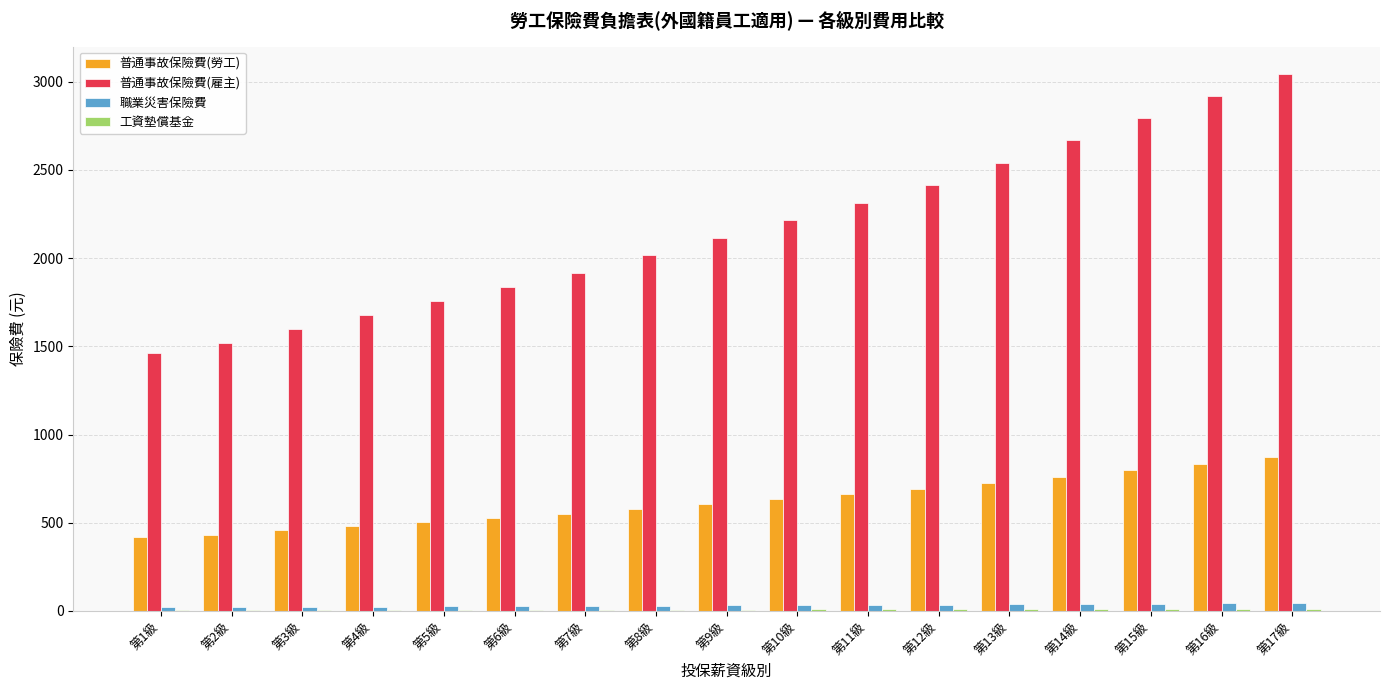

Which series has the largest total across all categories?

普通事故保險費(雇主)